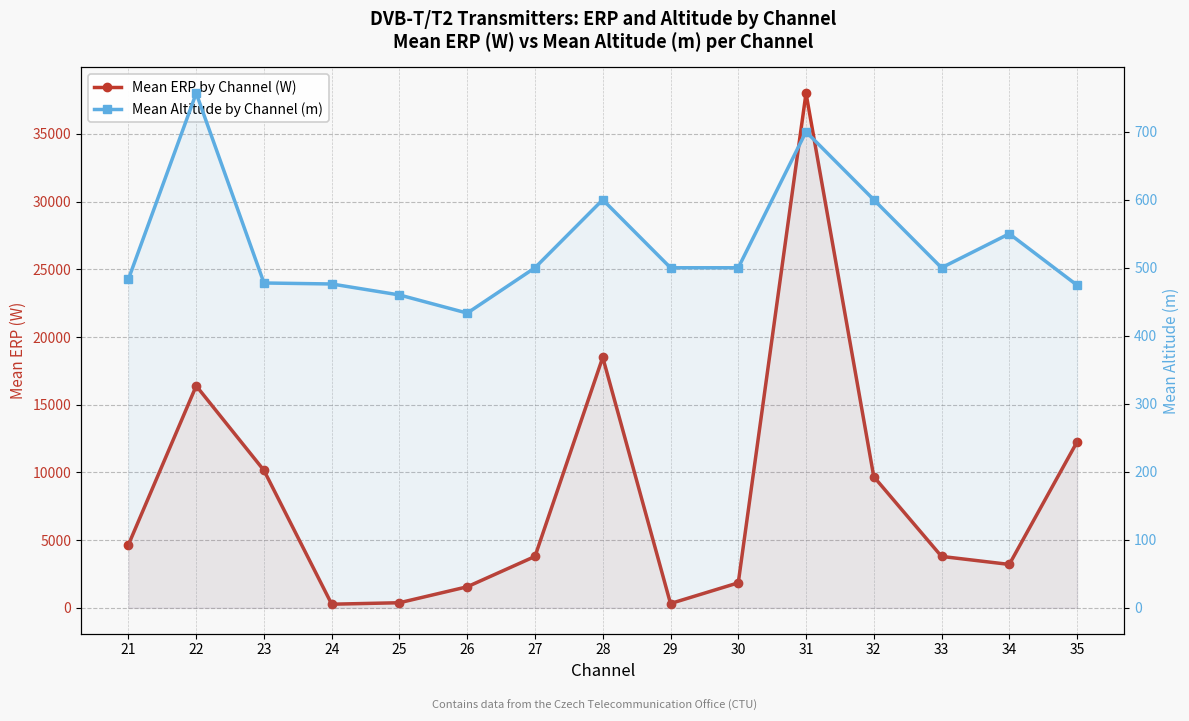

At which category is the sum across all series the highest?

31